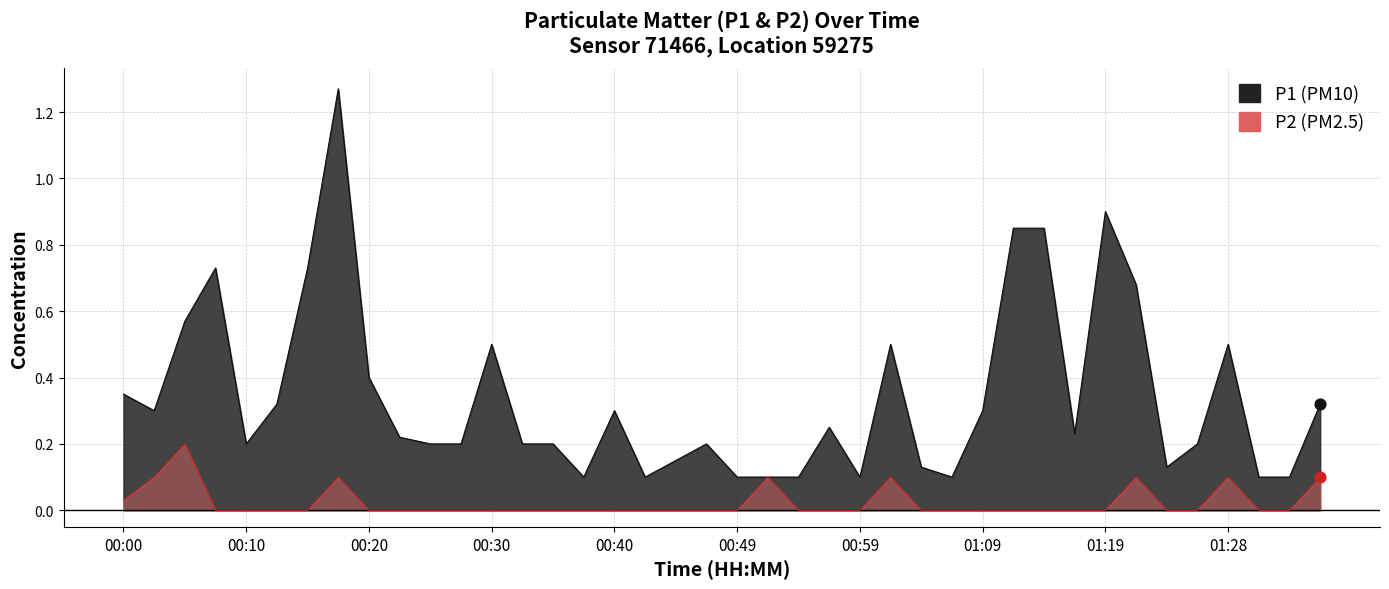

Which series has the largest Y range (max minus min)?

P1